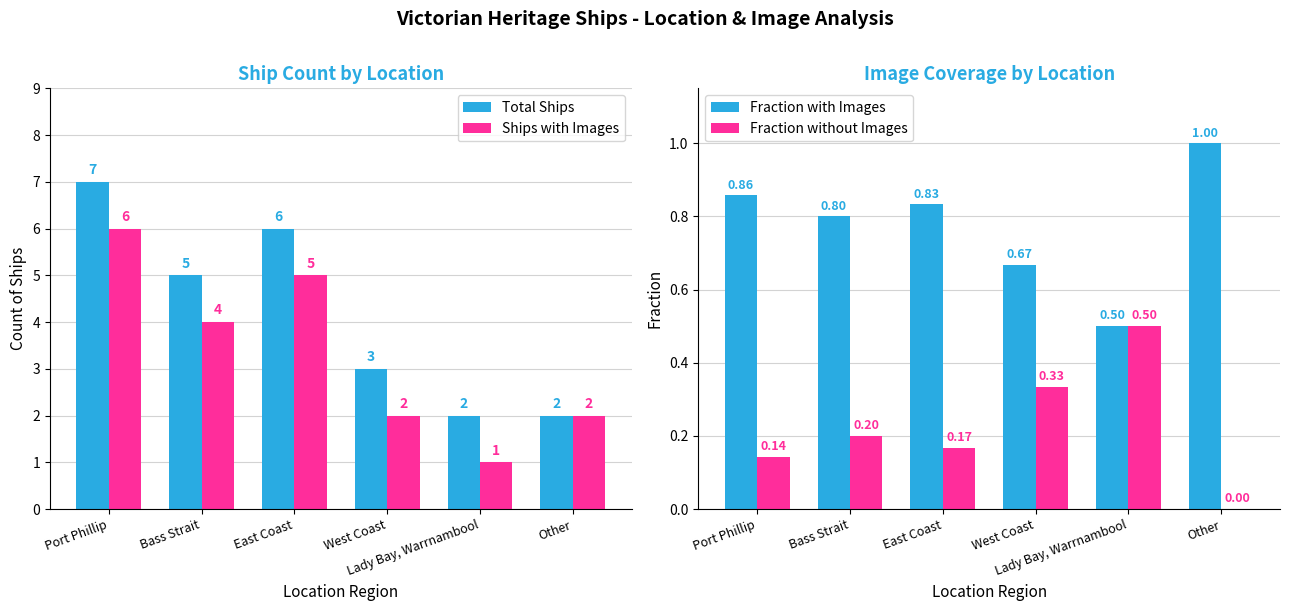

What is the spread (max minus min) of values at Bass Strait?

4.8